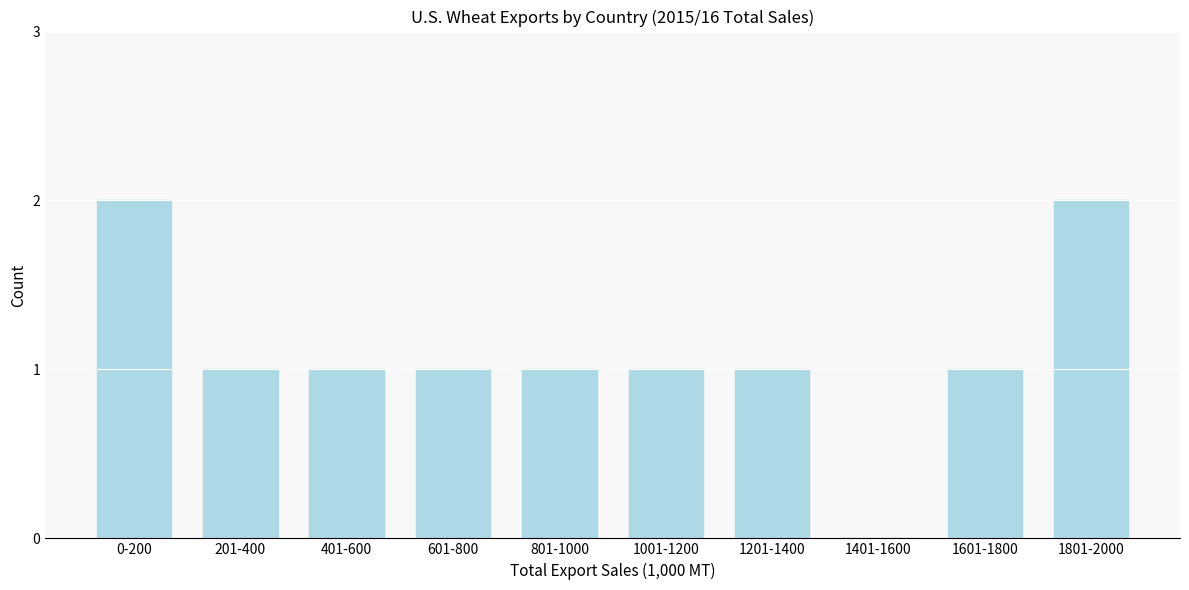

Reading left to right, list all the values displayed in this chart.

0-200=2	201-400=1	401-600=1	601-800=1	801-1000=1	1001-1200=1	1201-1400=1	1401-1600=0	1601-1800=1	1801-2000=2